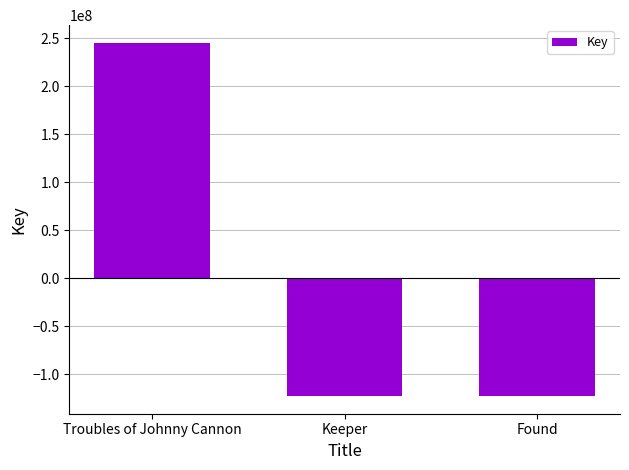

Is it true that the value at Keeper is -122977210.3?

True